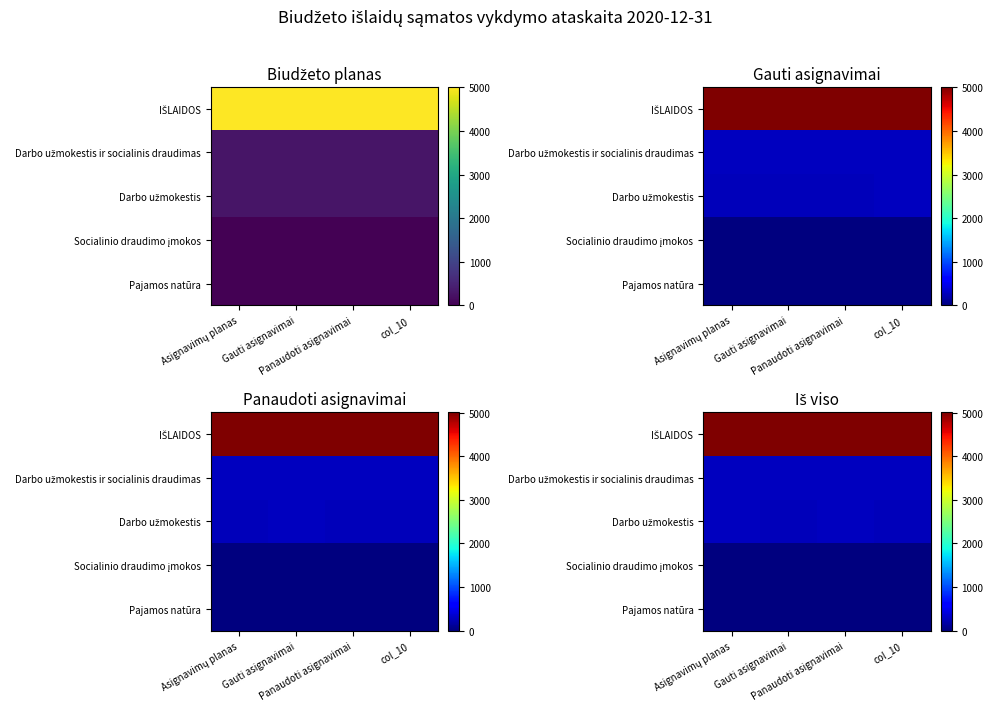

Which series has the largest range (max minus min)?

row_0